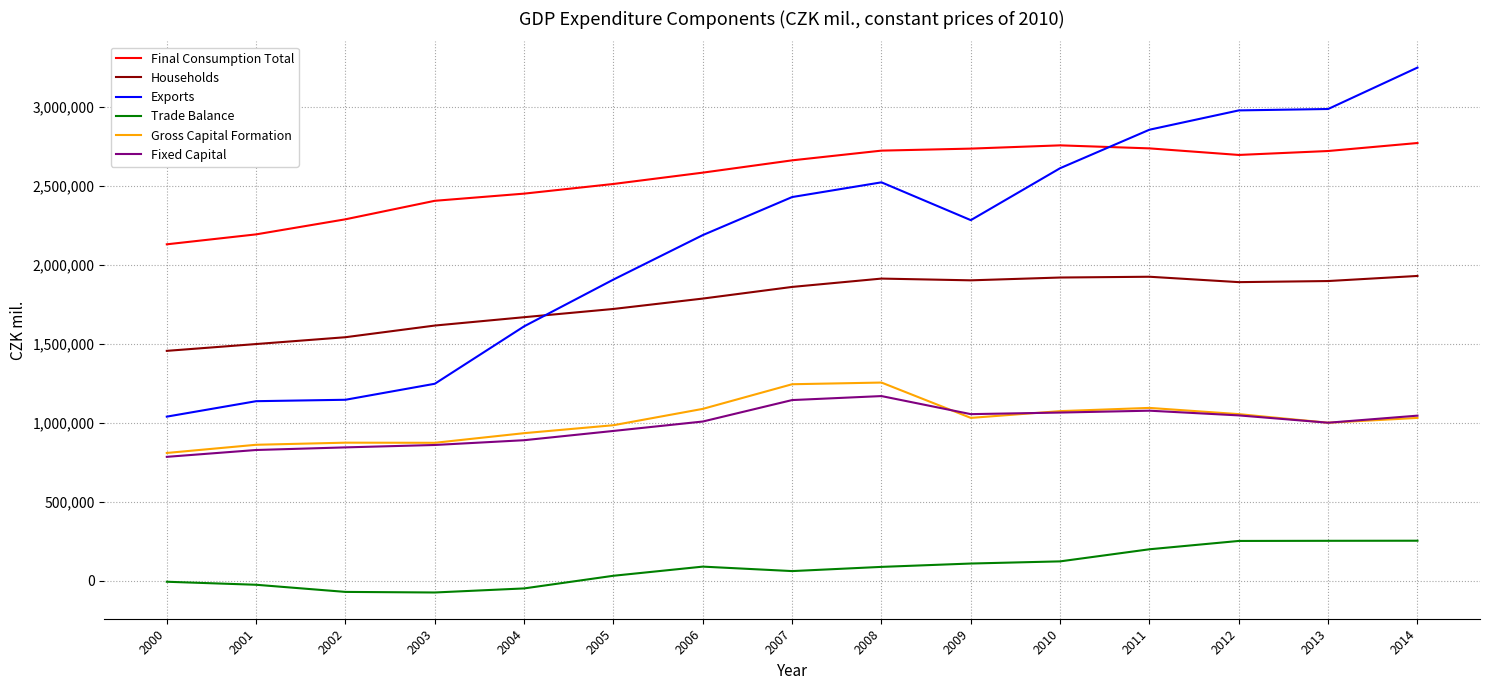

Between 2008 and 2009, which series saw the biggest shift?

Exports